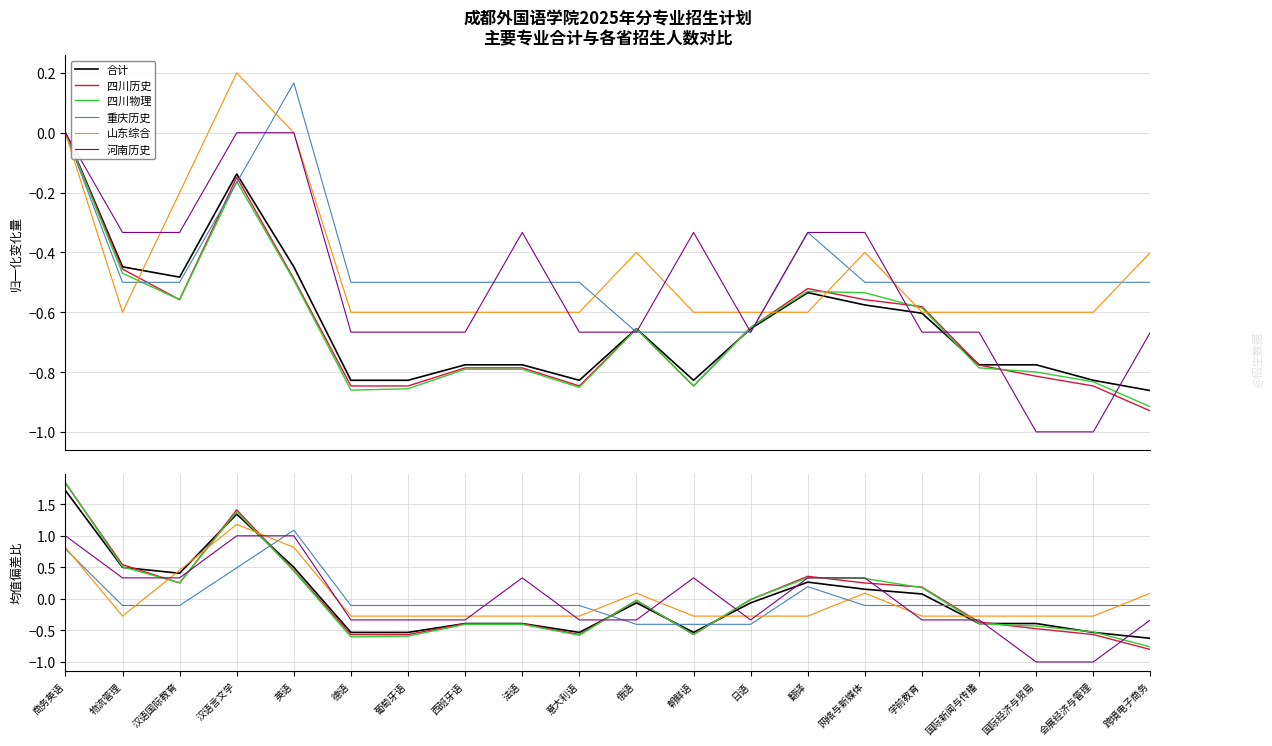

What are all the series names shown in the legend?

合计, 四川历史, 四川物理, 重庆历史, 山东综合, 河南历史